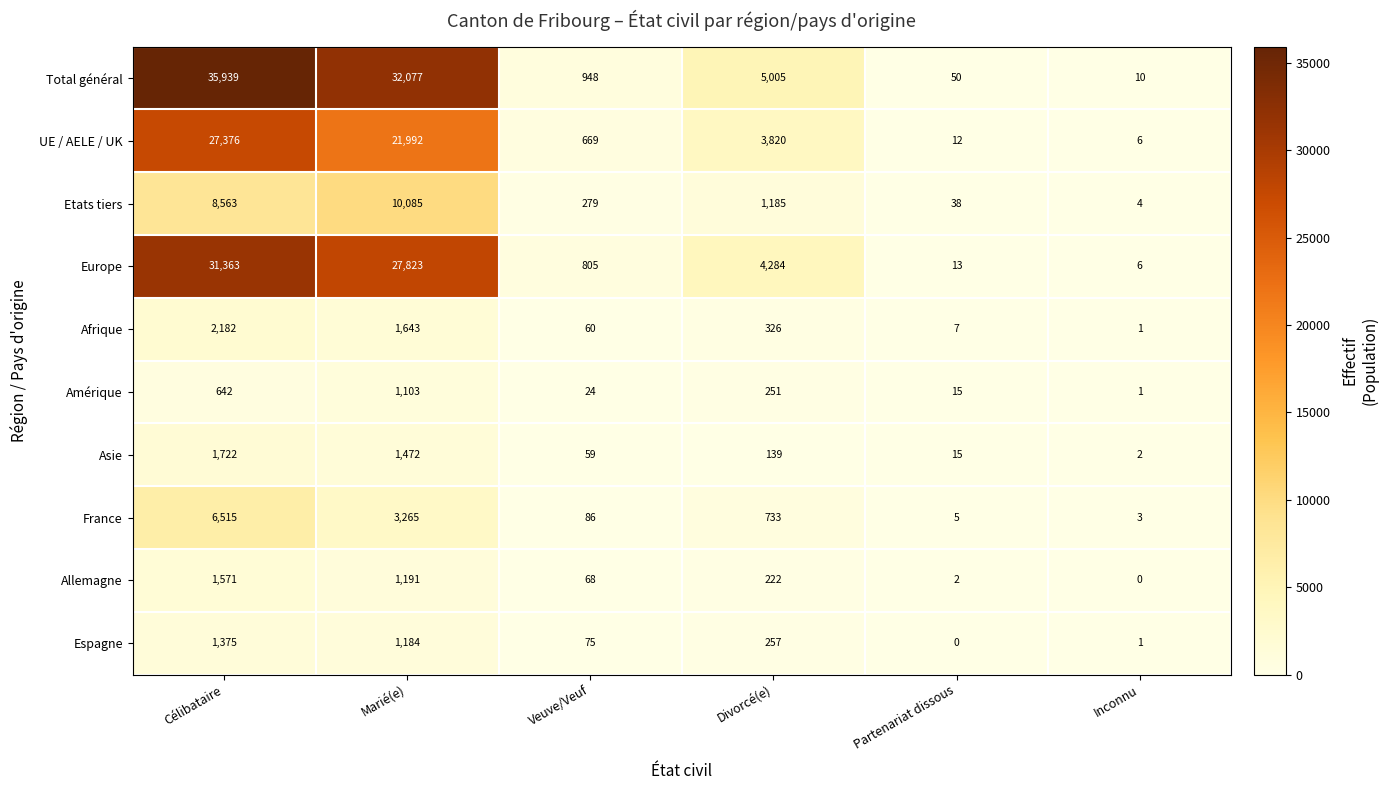

At which label is Etats tiers closest to 5044?

Célibataire